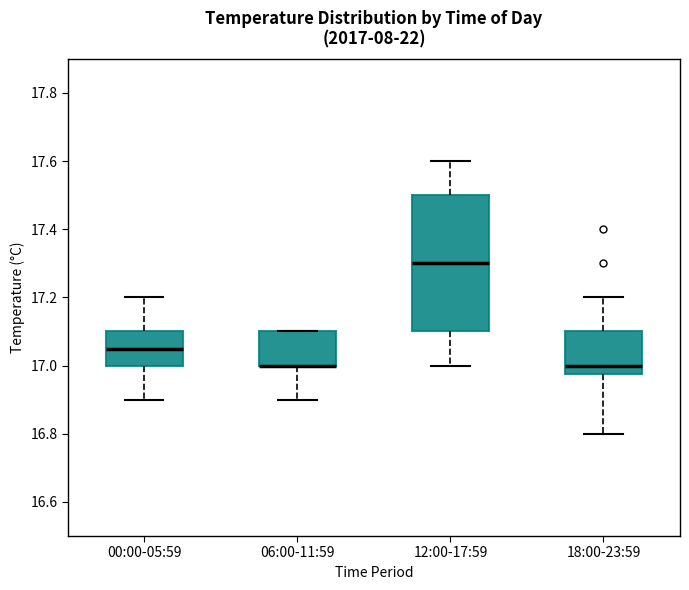

Reading left to right, transcribe this box plot: for each box, give where its median line is, the range the box spans, and where its two whiskers end, as read against the y-axis. The values are not printed on the chart, so give them approximately, as read against the axis.

00:00-05:59: median 17.06, box 17.00 to 17.10, whiskers 16.90 to 17.20
06:00-11:59: median 17.00 (drawn on the box's lower edge), box 17.00 to 17.10, whiskers 16.90 to 17.10
12:00-17:59: median 17.30, box 17.10 to 17.50, whiskers 17.00 to 17.60
18:00-23:59: median 17.00, box 16.98 to 17.10, whiskers 16.80 to 17.20